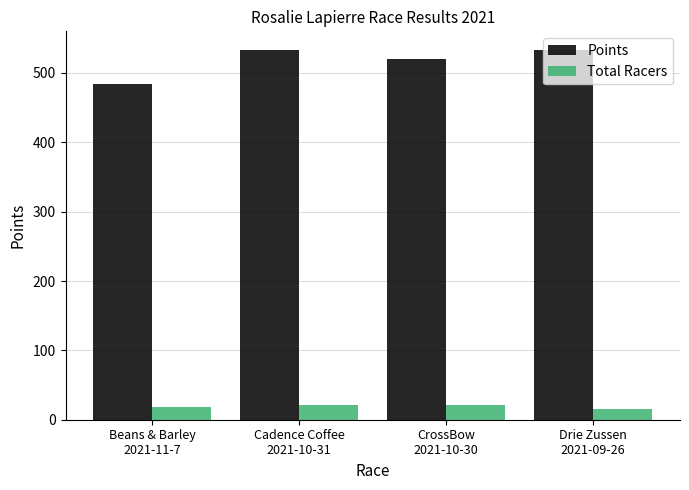

How many groups of bars are there?

4